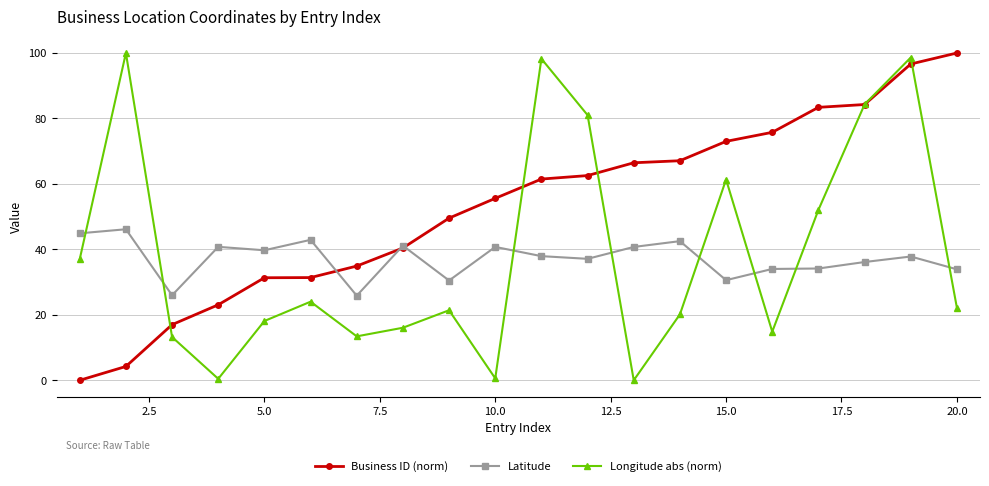

What is the value of the Latitude point at the 20th from the left?

33.9